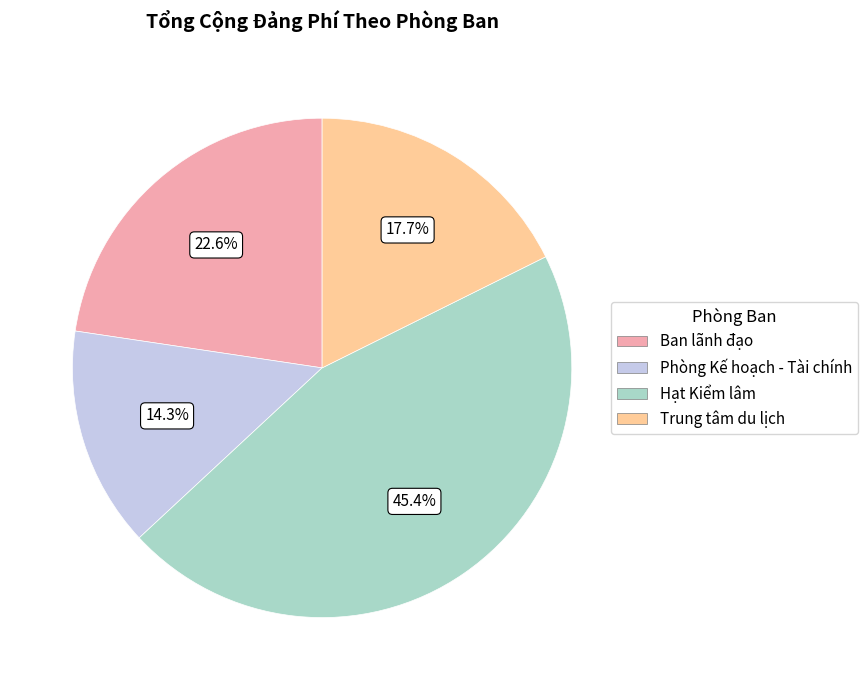

How many slices are in this pie chart?

4